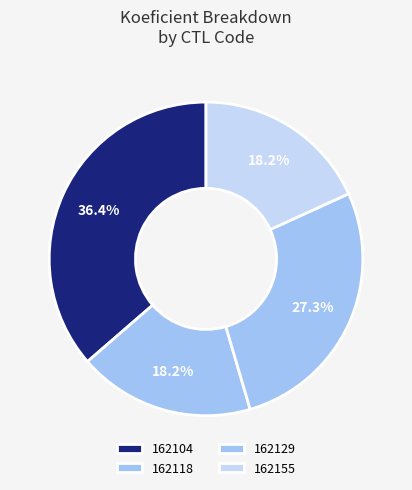

Count the number of slices in the pie.

4